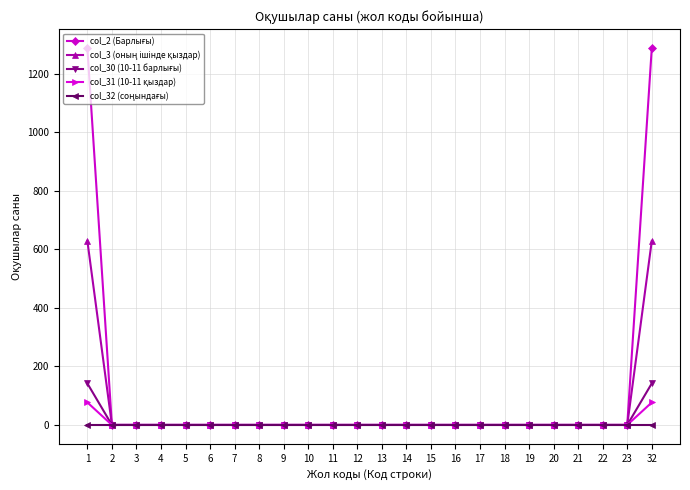

What is the greatest value displayed?

1288